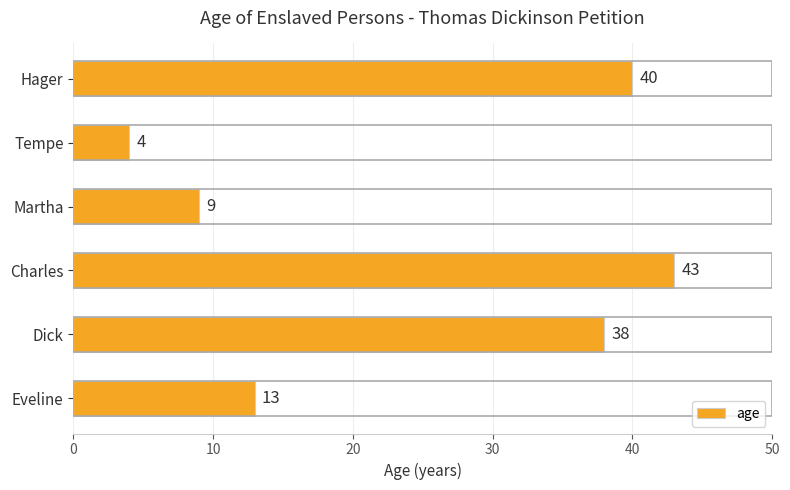

Rank the categories by value from highest to lowest.

Charles, Hager, Dick, Eveline, Martha, Tempe